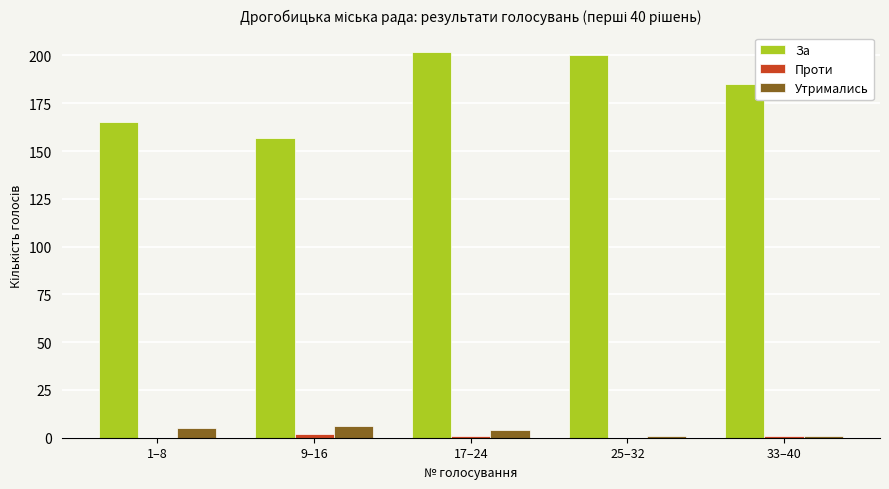

True or false: Утримались has a value of 6 at 9–16.

True